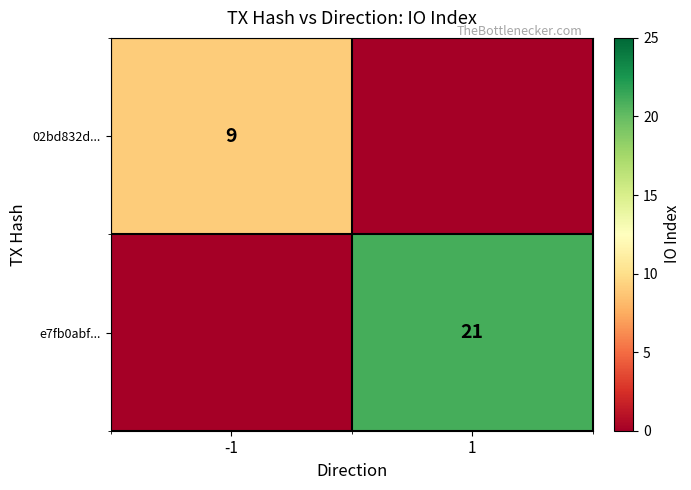

Between -1 and 1, which is larger?

-1